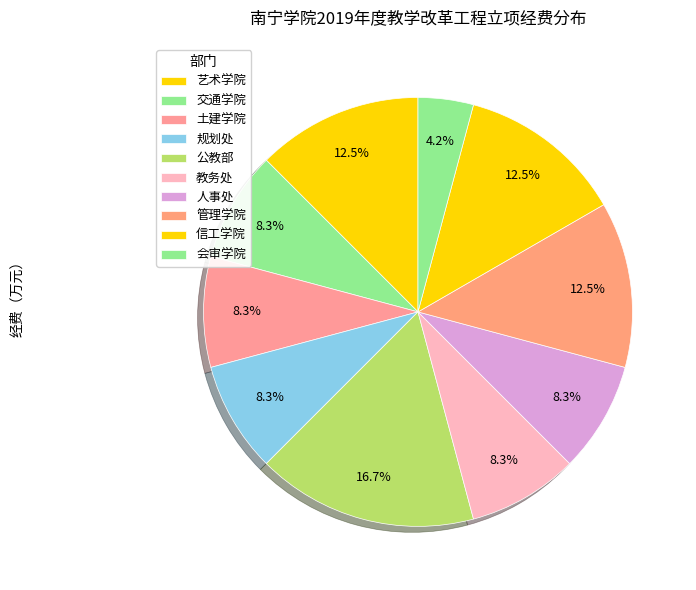

What is the smallest slice in the pie chart?

会审学院